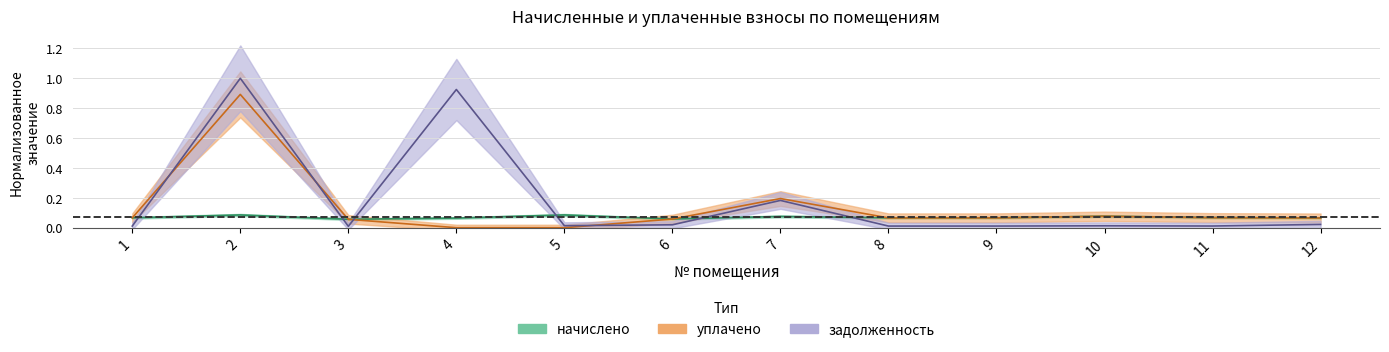

Which series has the largest total across all categories?

задолженность